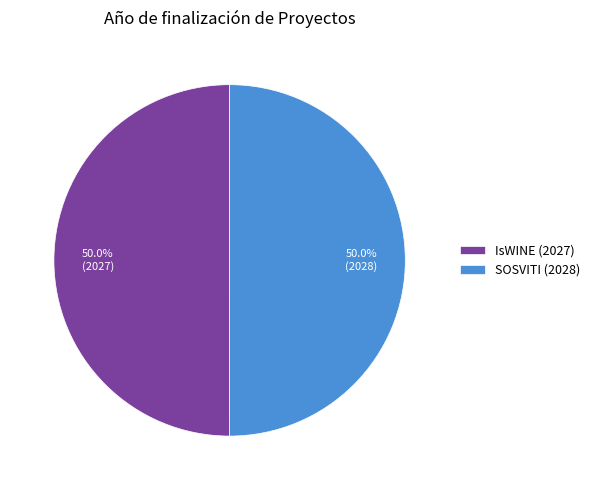

What percentage is the IsWINE (2027) slice, to the nearest percent?

50%